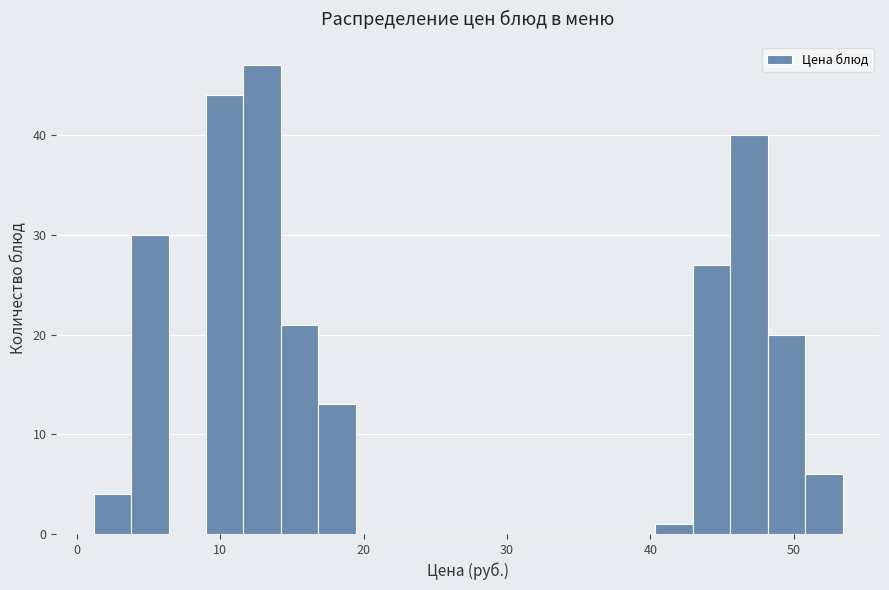

Around what value on the x-axis is the tallest bar? Give the approximate position of its centre, as read against the axis.

13